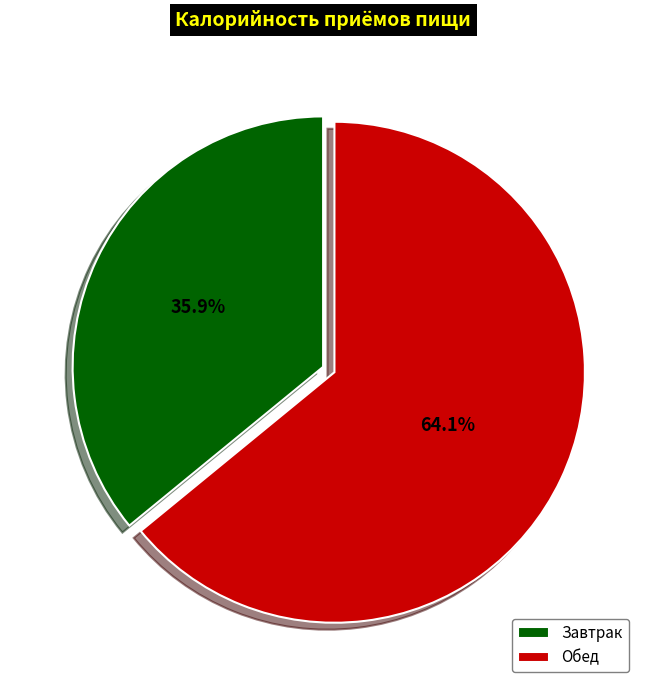

Which slice is the smallest?

Завтрак